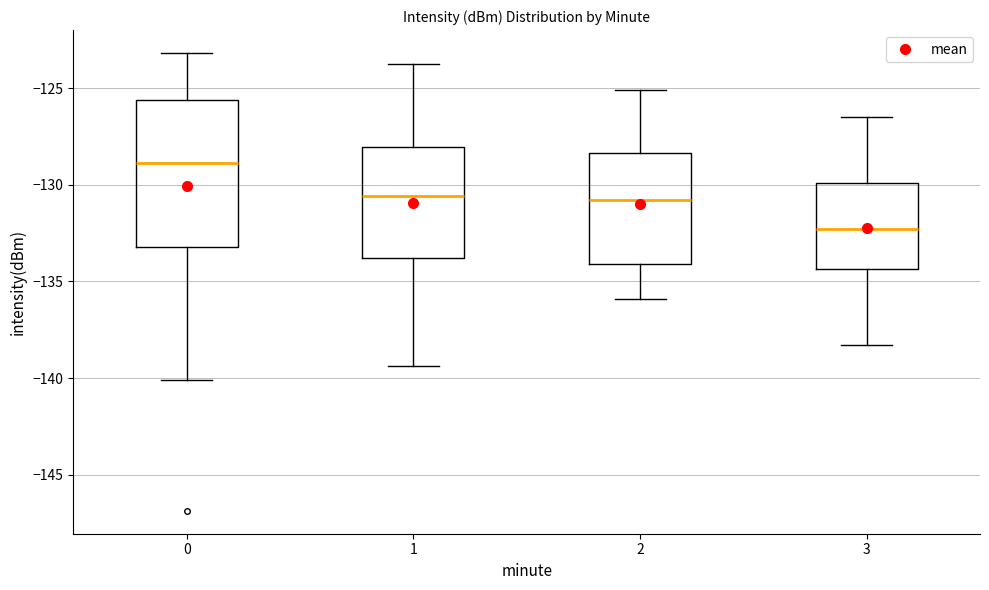

Reading left to right, transcribe this box plot: for each box, give where its median line is, the range the box spans, and where its two whiskers end, as read against the y-axis. The values are not printed on the chart, so give them approximately, as read against the axis.

0: median -129.0, box -133.0 to -125.5, whiskers -140.0 to -123.0
1: median -130.5, box -134.0 to -128.0, whiskers -139.5 to -124.0
2: median -131.0, box -134.0 to -128.5, whiskers -136.0 to -125.0
3: median -132.5, box -134.5 to -130.0, whiskers -138.5 to -126.5